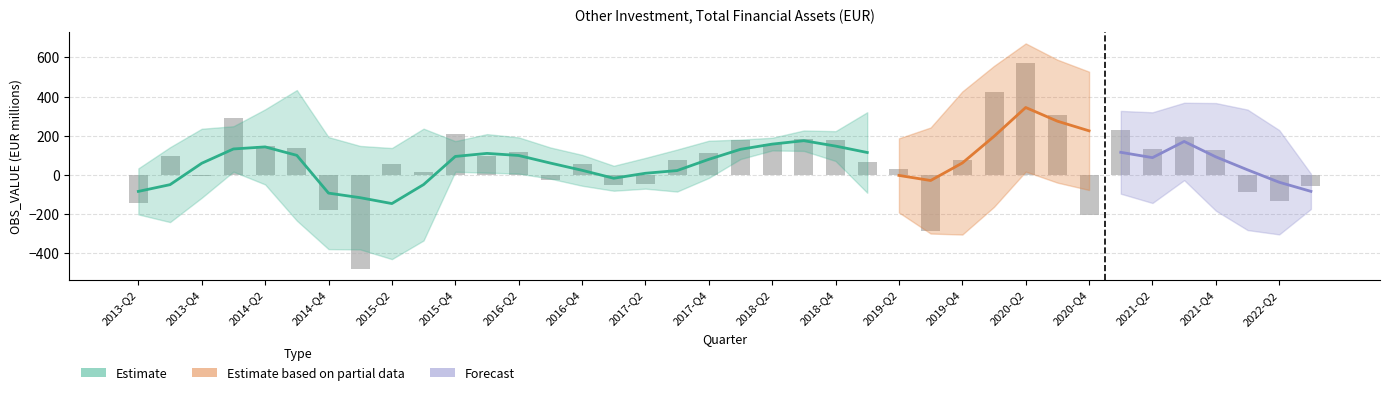

What is the value of the 6th bar from the left?

137.0